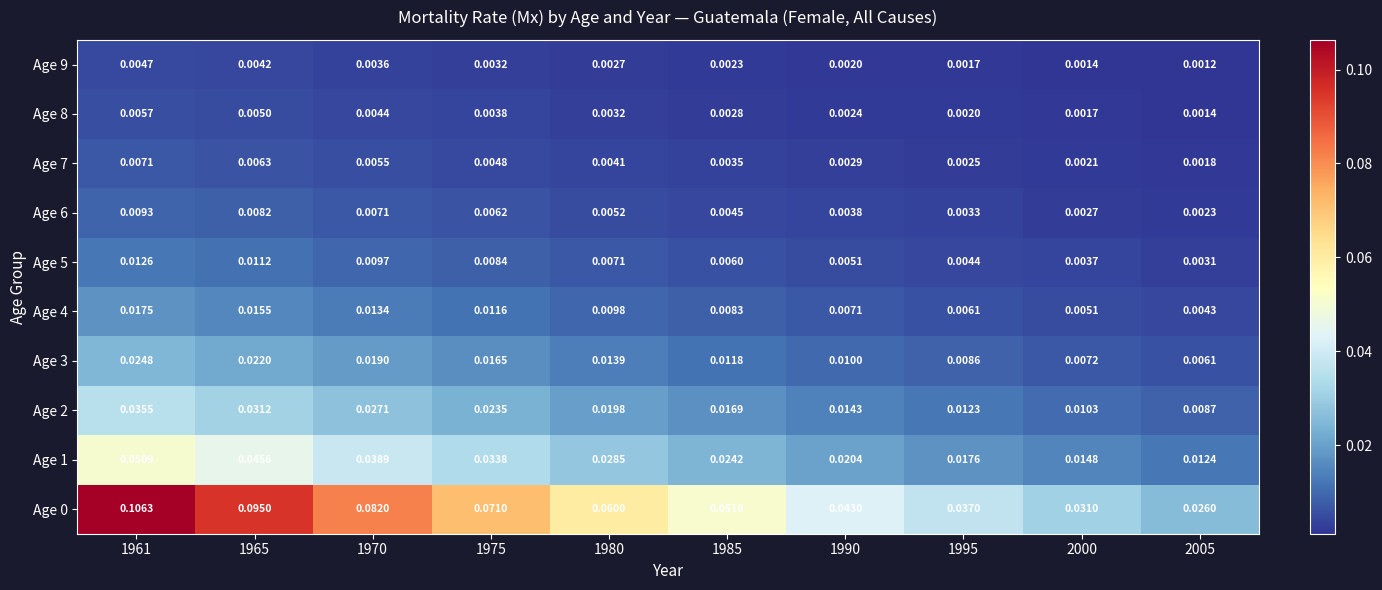

At which category does the chart reach its peak across all series?

1961